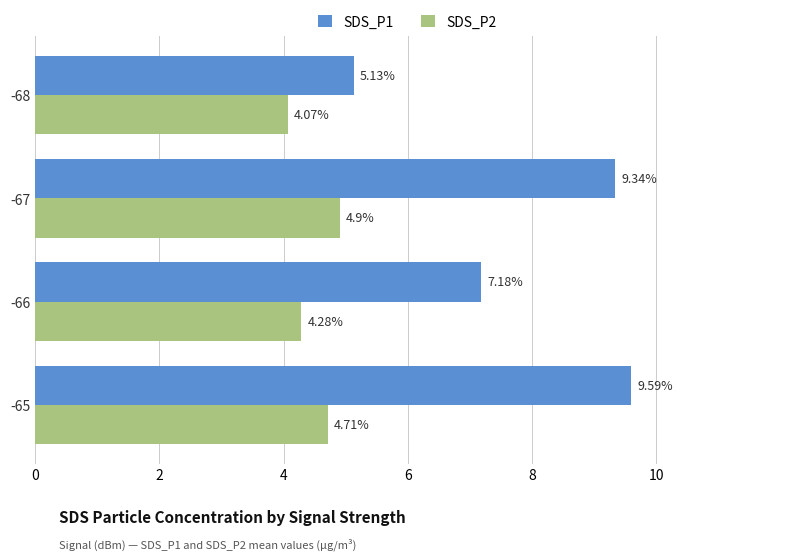

List the labels in order of SDS_P2 value, smallest first.

-68, -66, -65, -67